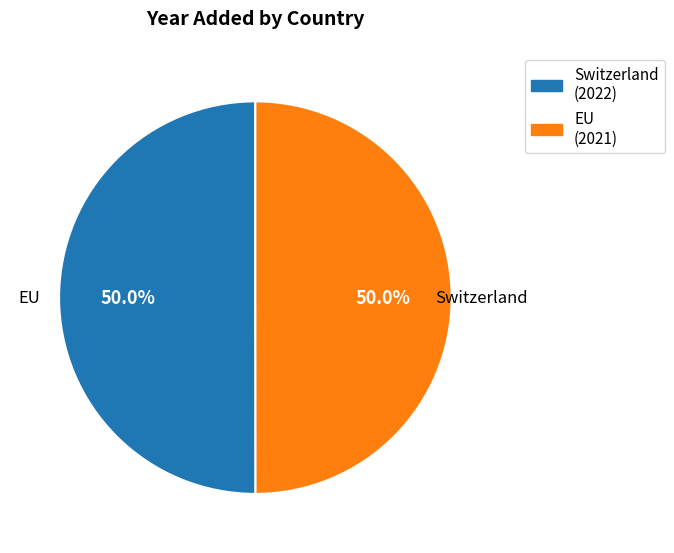

Approximately how many times larger is the value at Switzerland compared to EU?

1.0